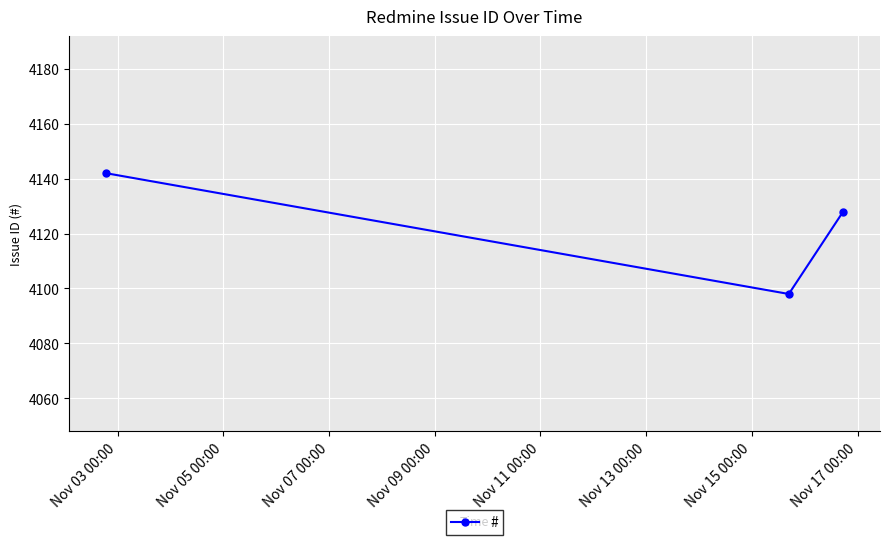

What is the difference between the maximum and minimum values?

44